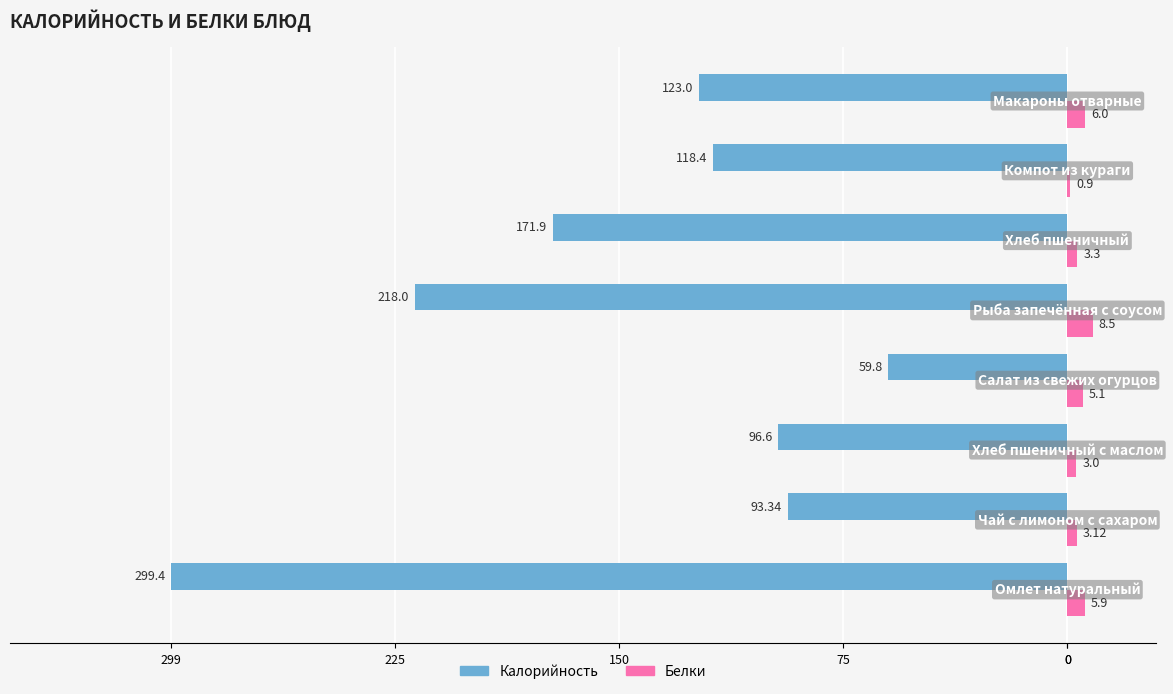

What are all the series names shown in the legend?

Калорийность, Белки